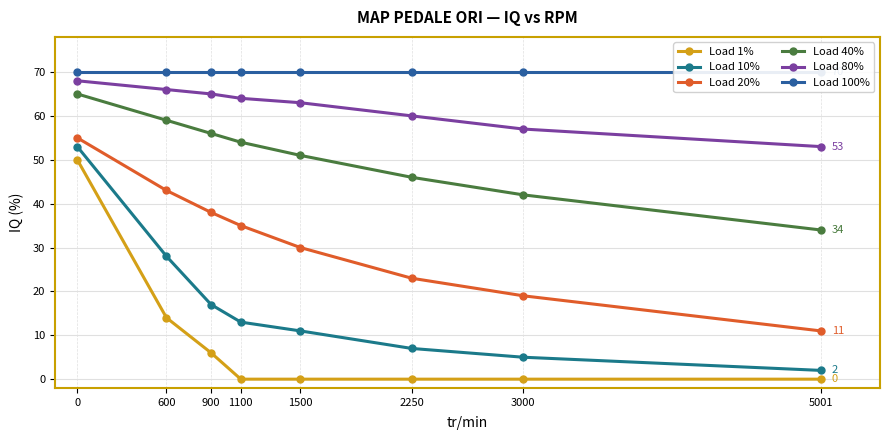

The Load 20% series shows 35 at 1100. True or false?

True